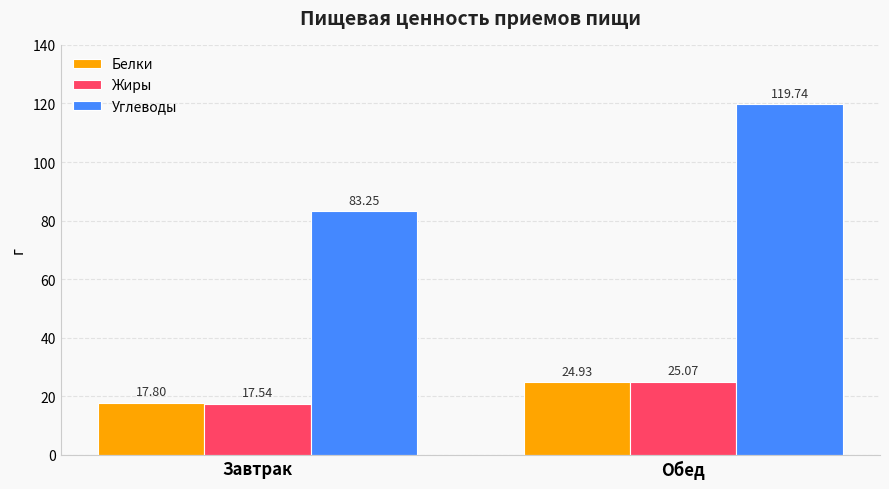

What is the sum of the Углеводы values at Обед and Завтрак?

203.0